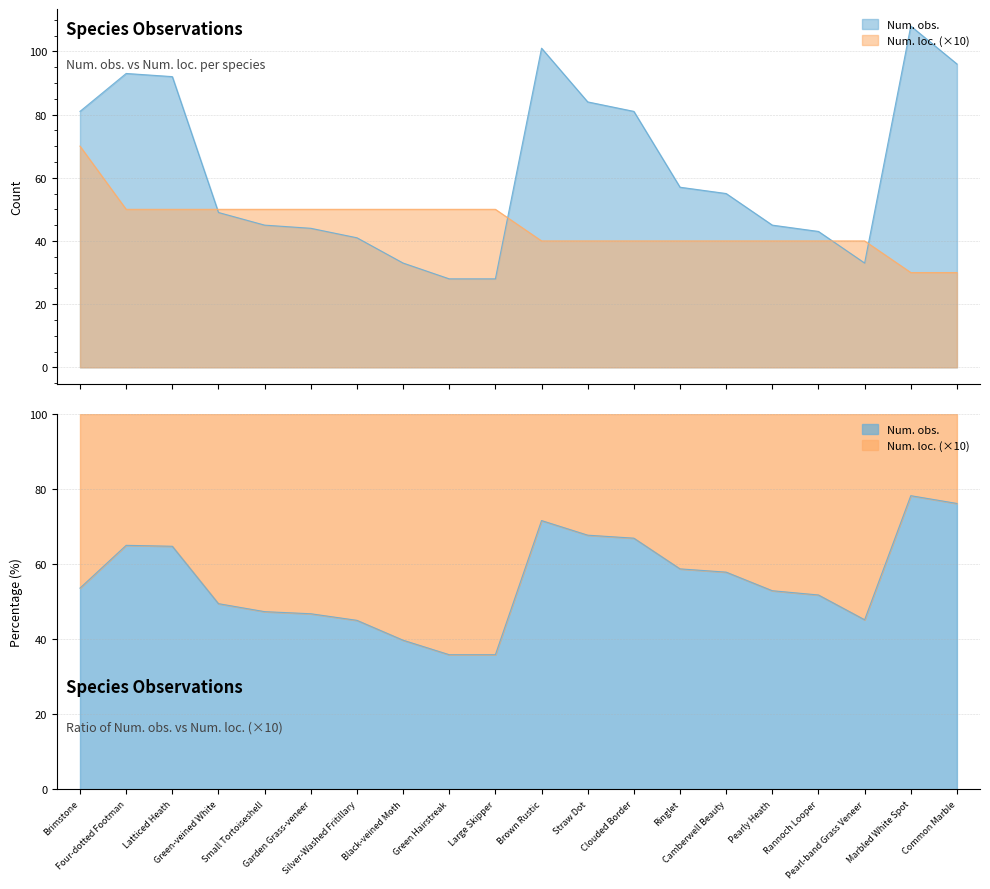

At which category is the sum across all series the highest?

Brimstone